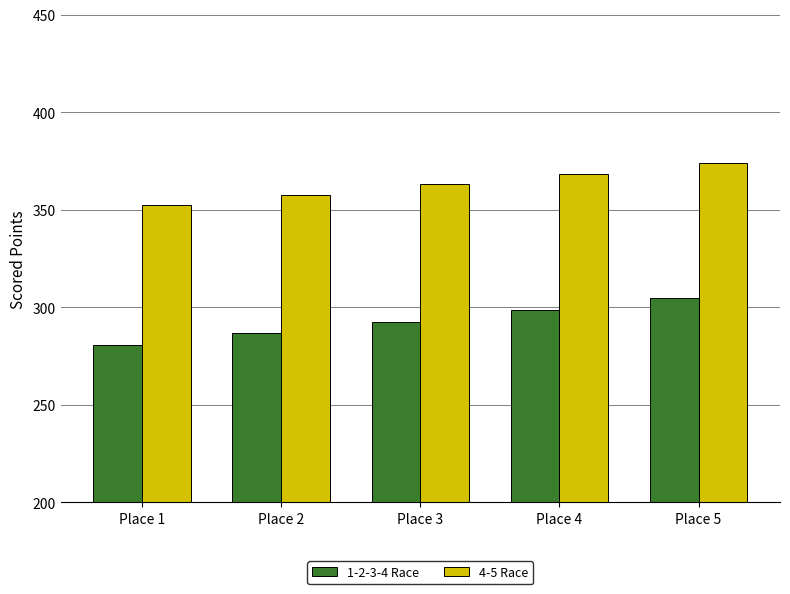

The value of 1-2-3-4 Race at Place 2 is 286.8. True or false?

True